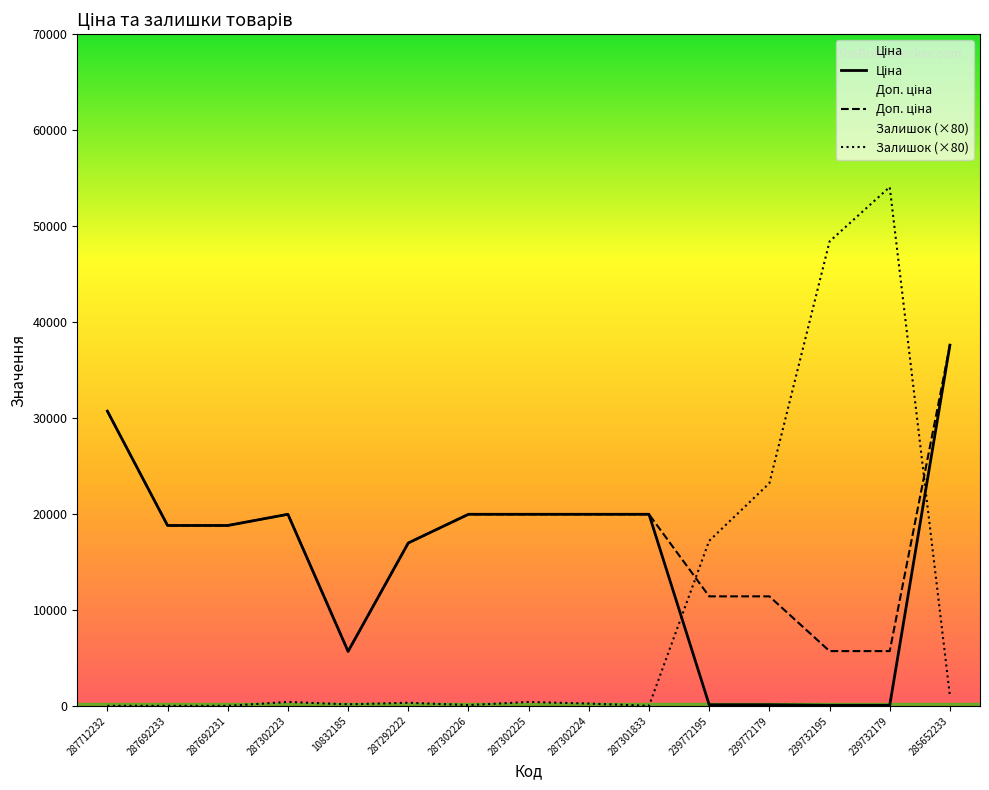

Which series has the widest spread of values?

Залишок (×80)